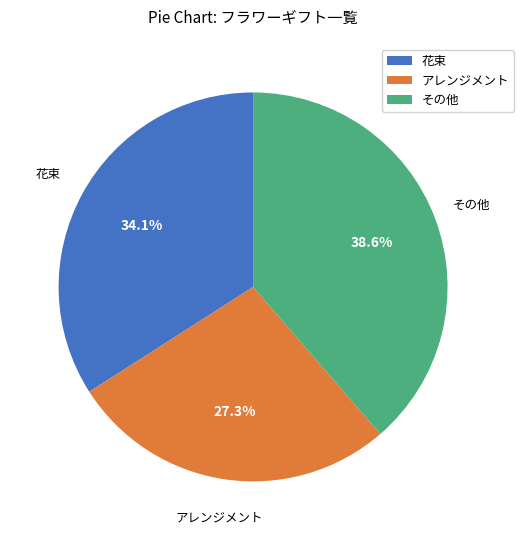

Is the sum of その他 and 花束 greater than half?

Yes